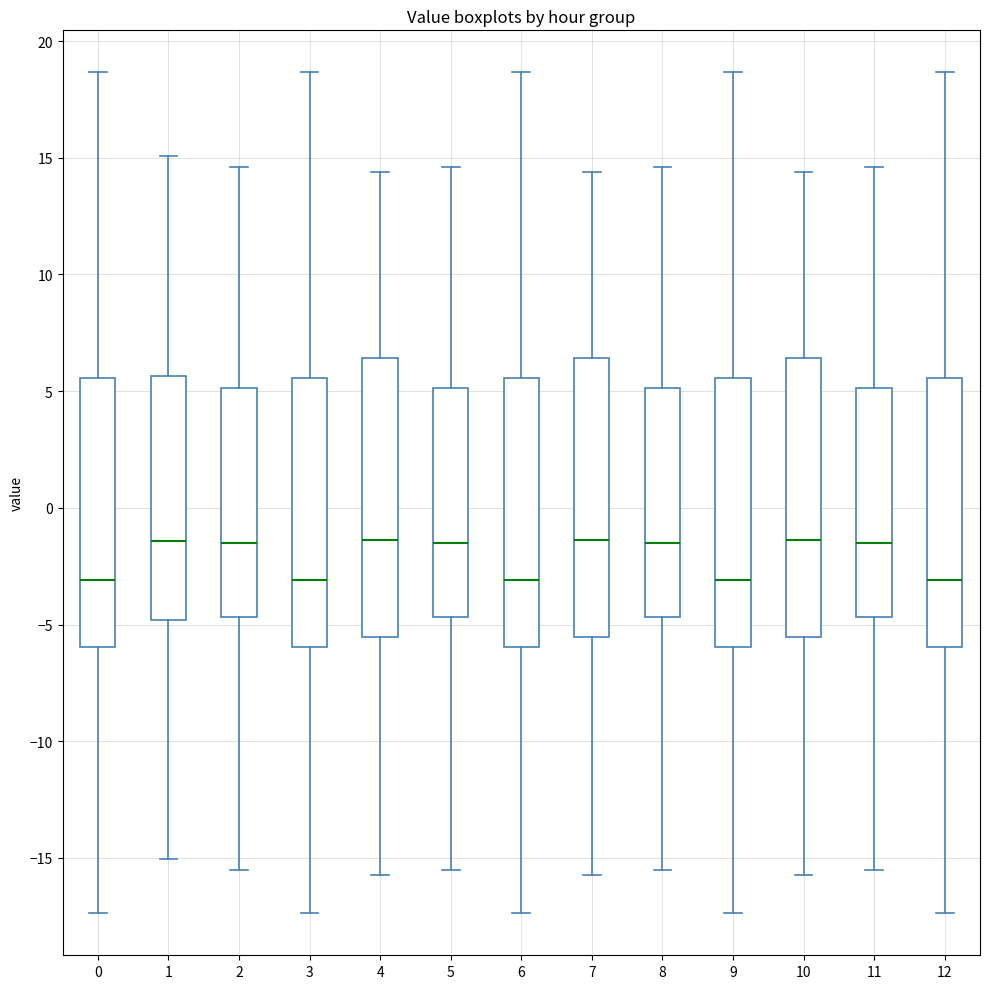

Where is the upper edge of the box at x = 1 on the y-axis? The values are not printed on the chart, so give them approximately, as read against the axis.

5.5